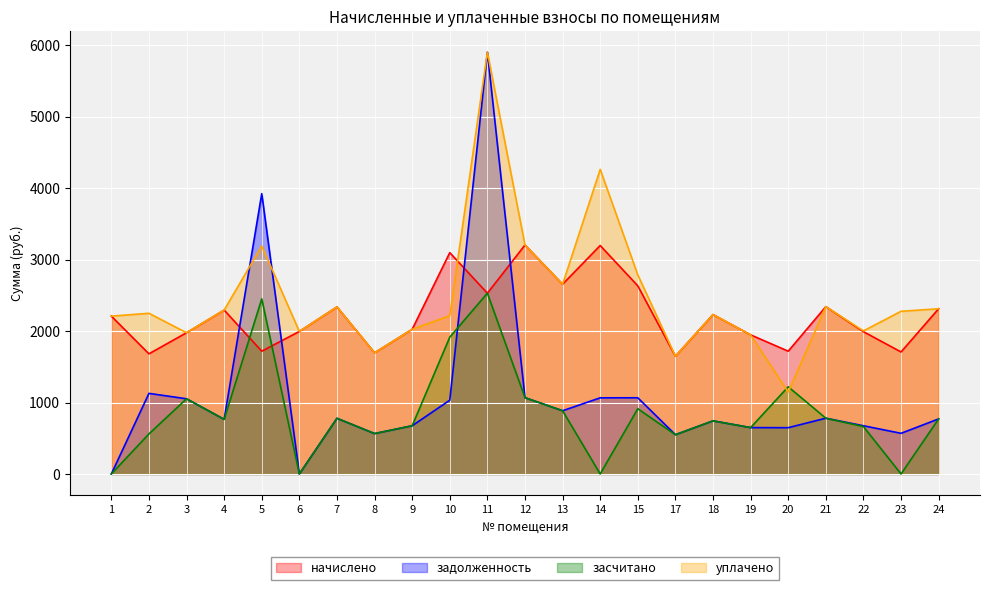

The задолженность series shows 1047.7 at 18. True or false?

False